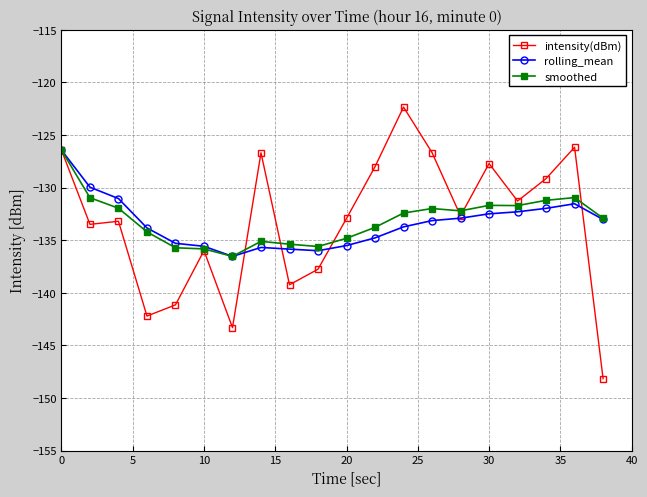

What are all the series names shown in the legend?

intensity(dBm), rolling_mean, smoothed